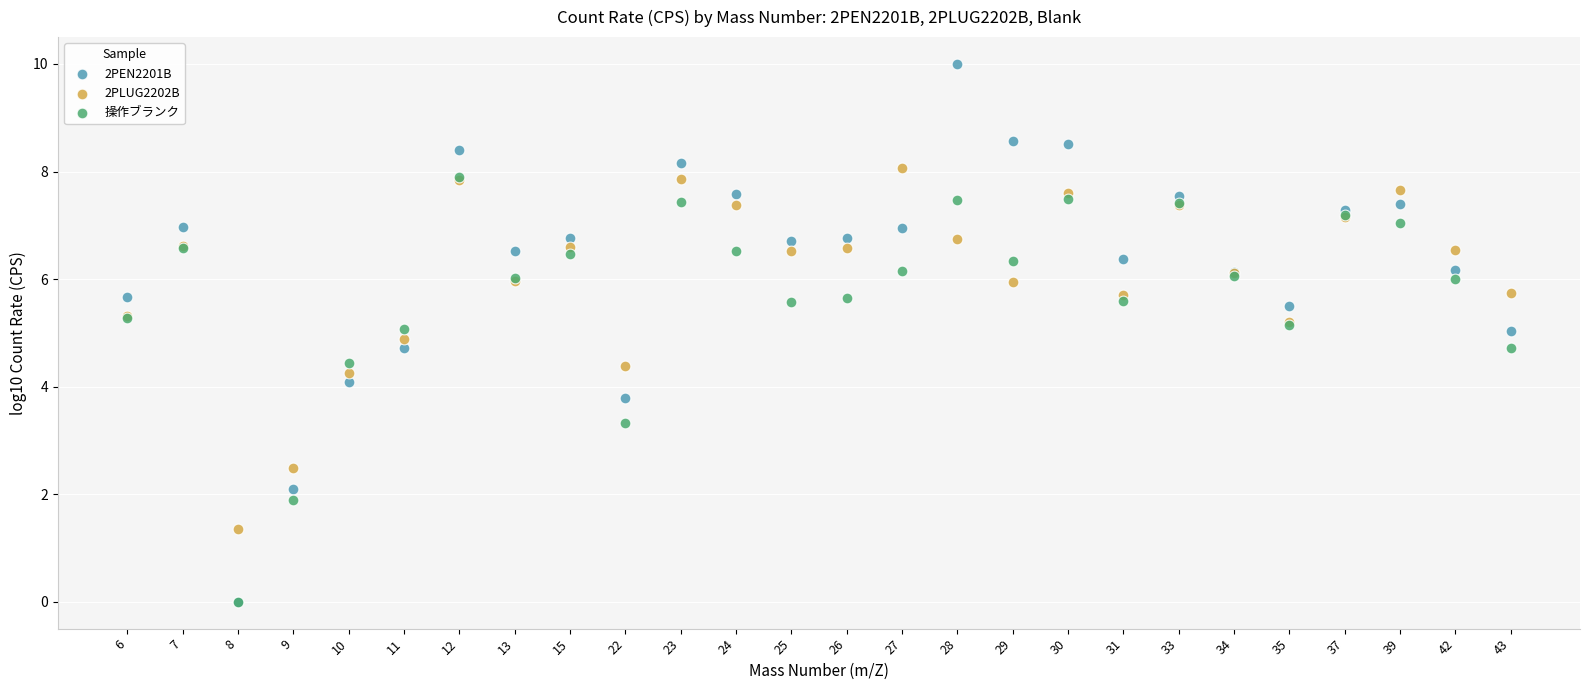

In the 操作ブランク series, what Y value is closest to 3?

3.3